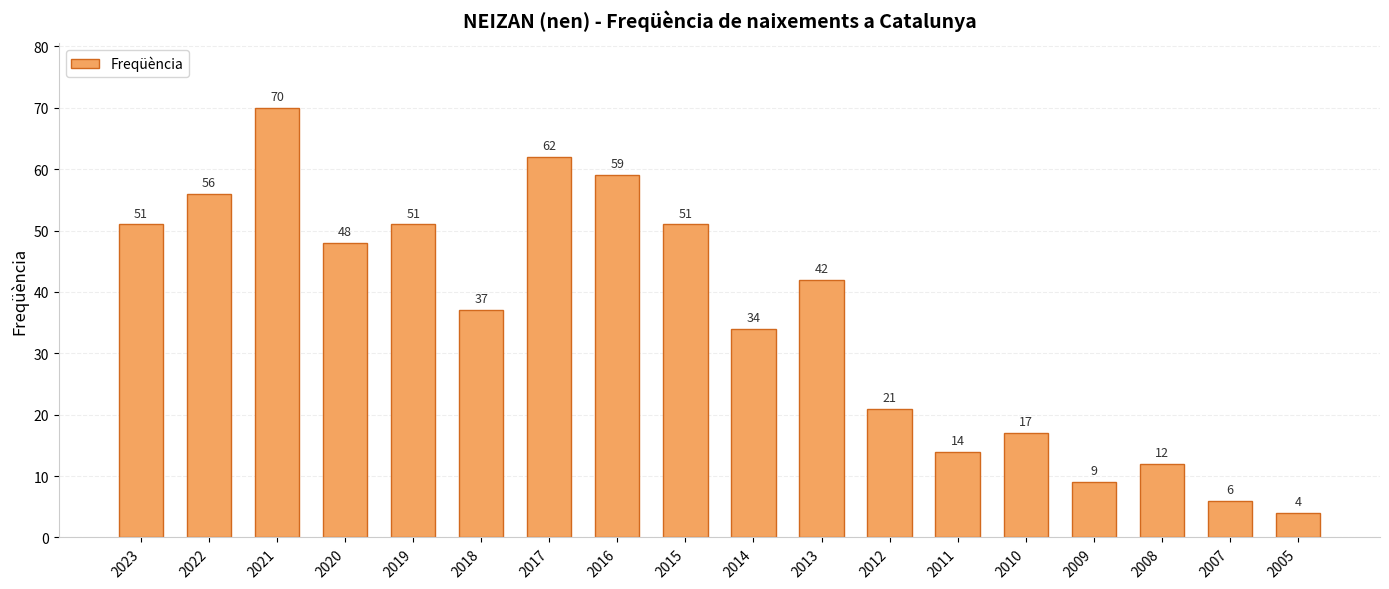

Are the bars grouped side by side (vs. stacked)?

No